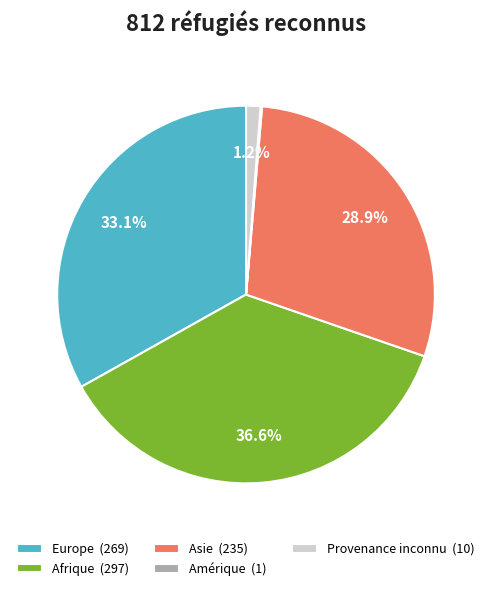

To the nearest percent, what is the average slice percentage?

20%